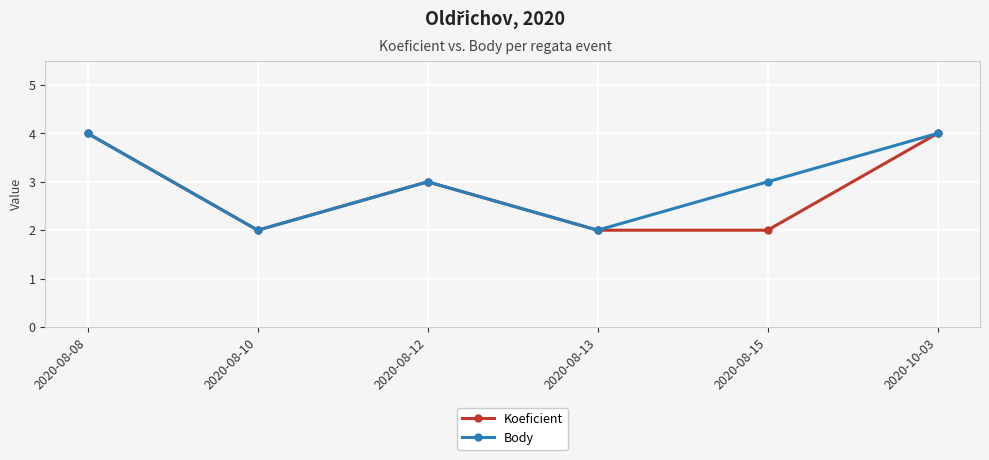

What is the value of the Koeficient point at the 4th from the left?

2